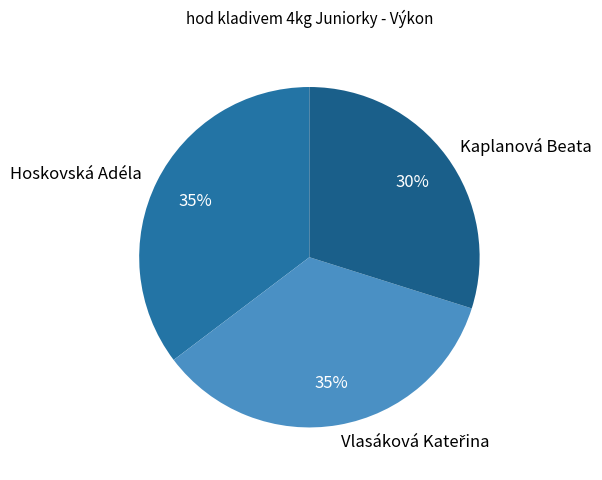

To the nearest percent, what is the average slice percentage?

33%